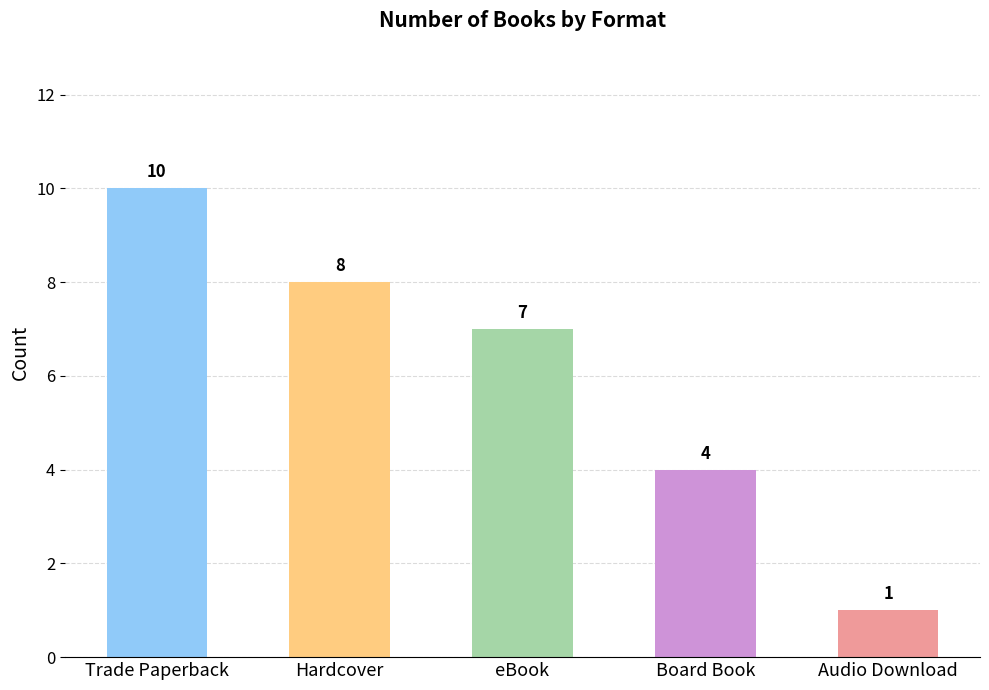

The value at Audio Download is 2. True or false?

False